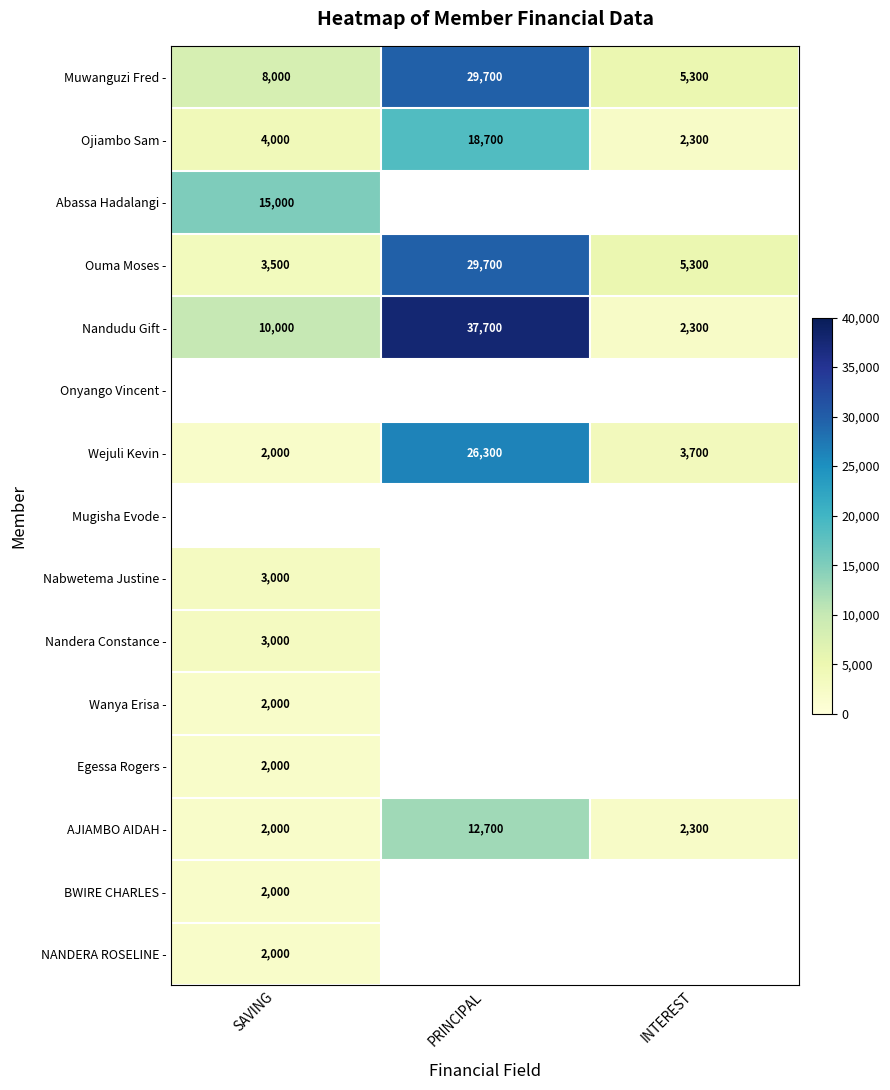

What is the difference between the maximum and minimum values in the AJIAMBO AIDAH - series?

10700